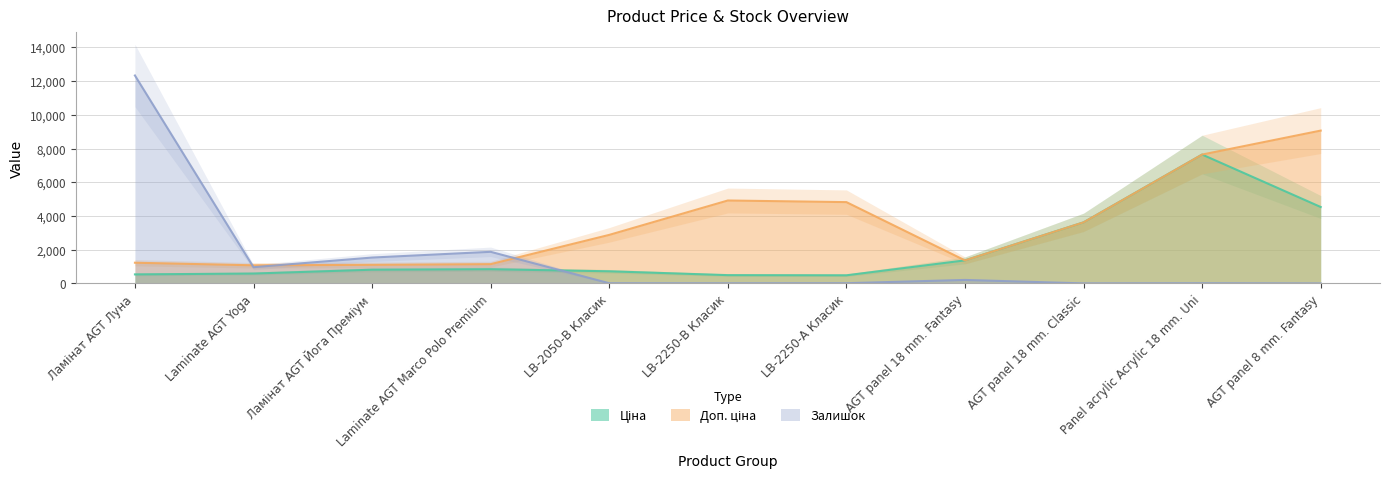

In Залишок, how many points are higher than both neighbors (excluding endpoints)?

3